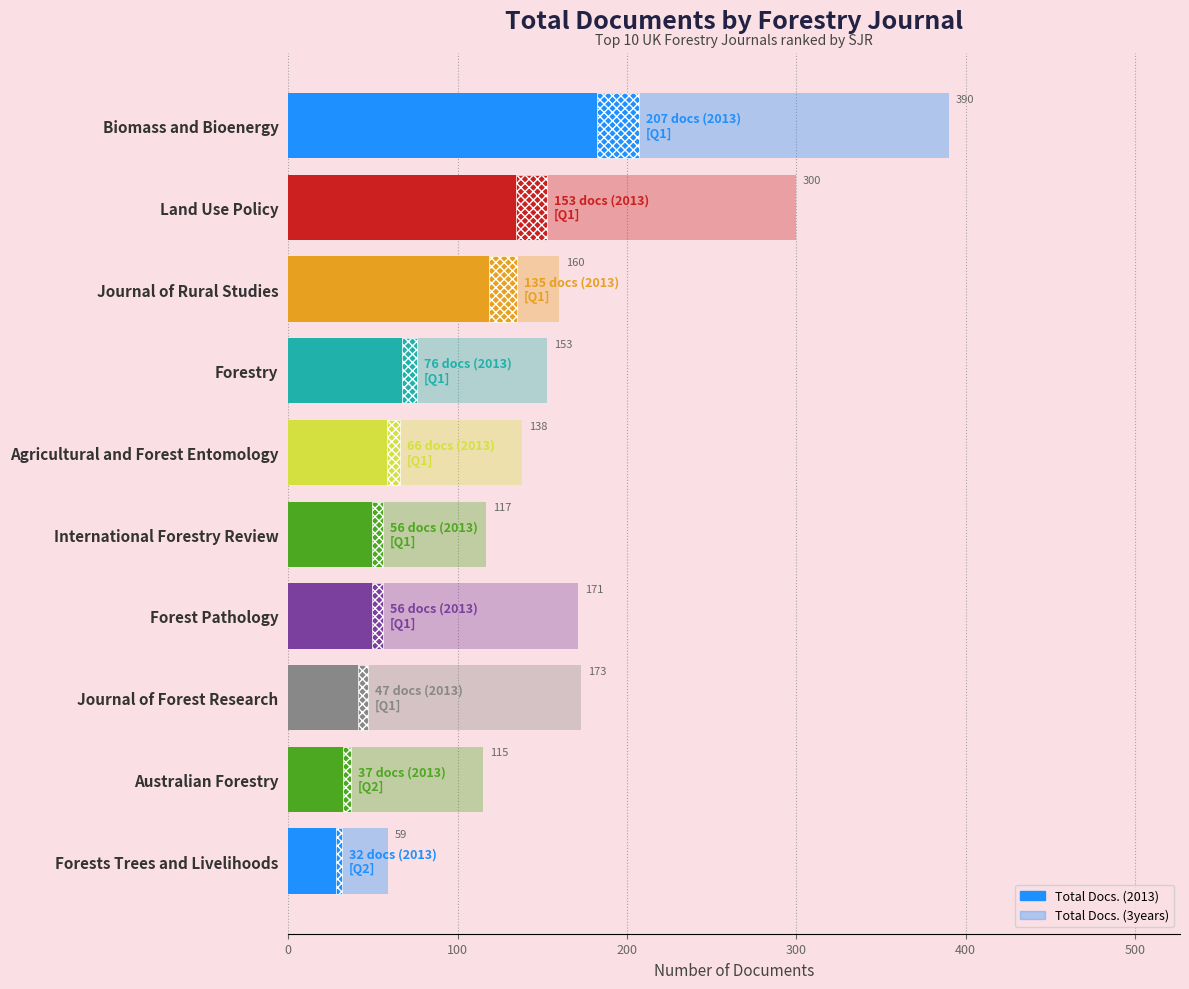

What is the difference between the maximum and second lowest values in the Total Docs. (2013) series?

170